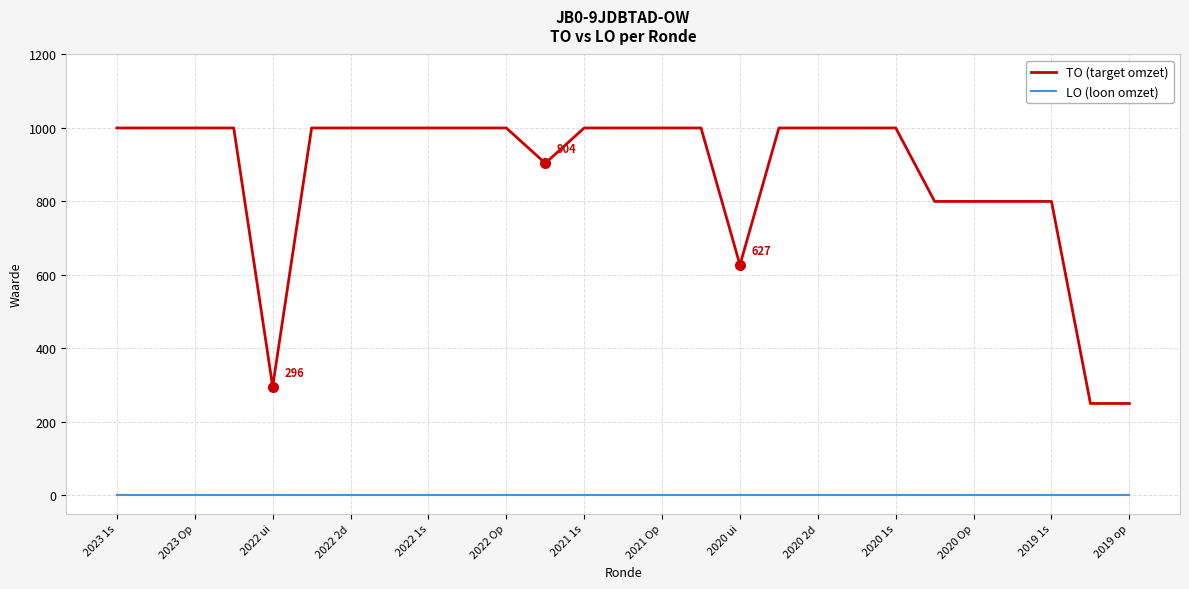

Rank the series by their maximum value, from lowest to highest.

LO (loon omzet), TO (target omzet)